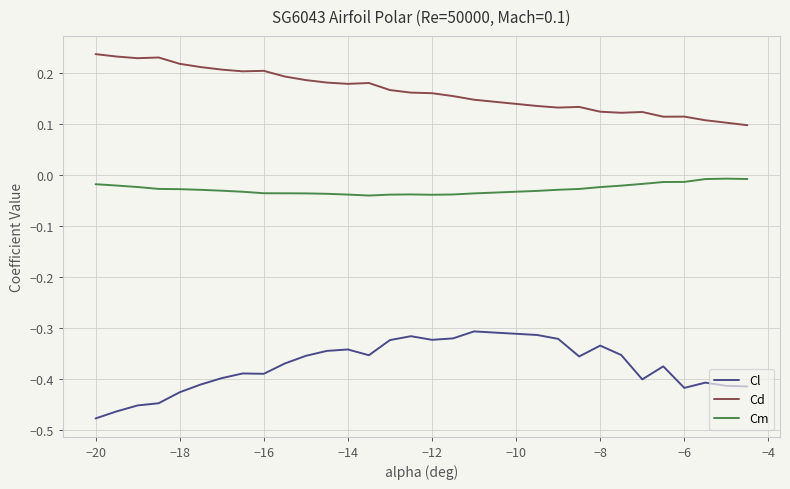

True or false: Cd and Cm intersect in this chart.

False